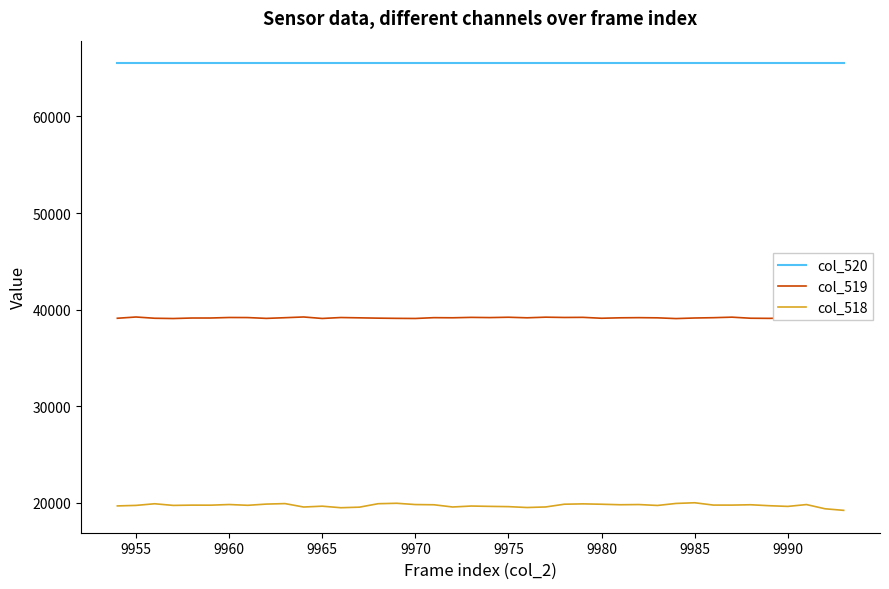

List the series in order of their peak value, highest first.

col_520, col_519, col_518